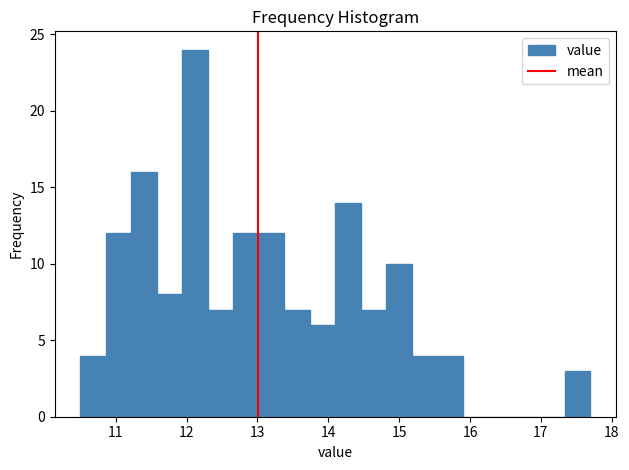

Read against the x-axis, roughly where is the centre of the tallest bar?

12.1